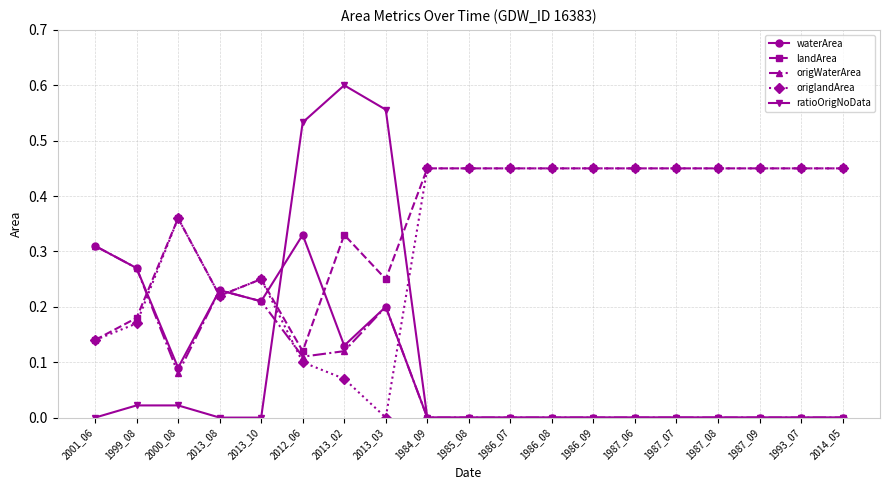

What is the total value across all series at 2013_10?

0.9